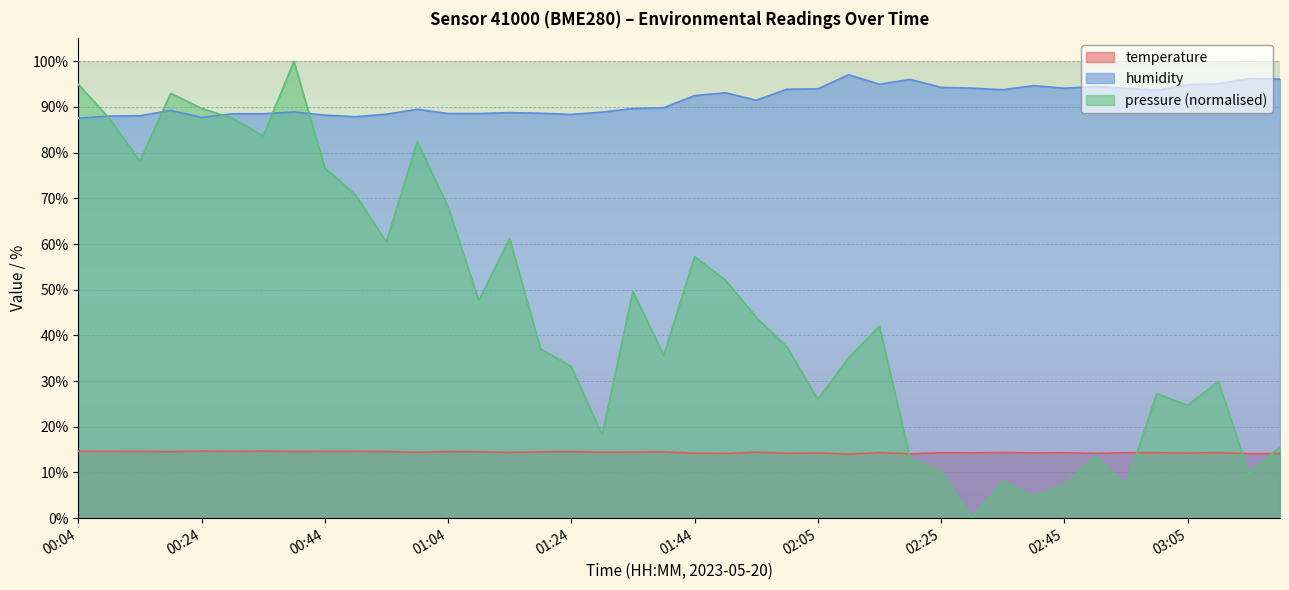

Is it true that humidity equals 65.7 at 02:10?

False